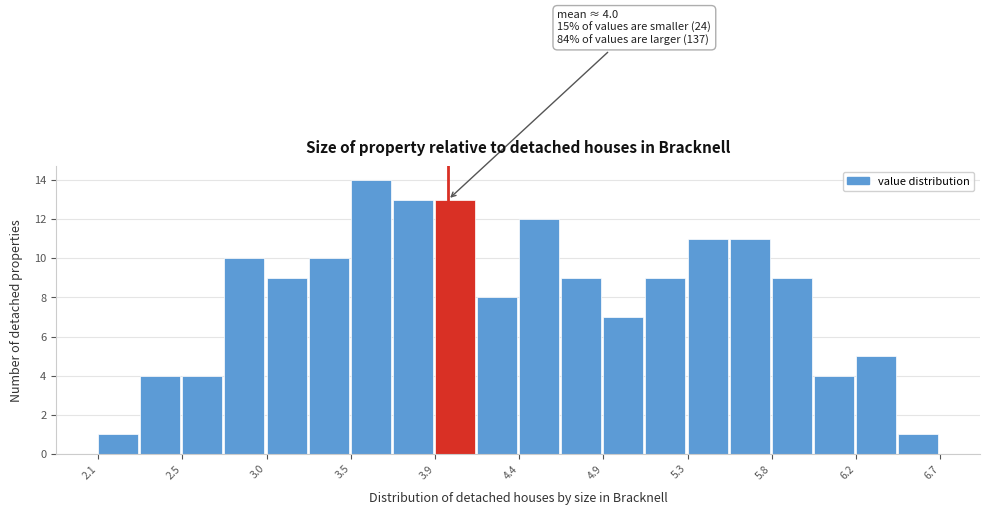

Which range on the x-axis has the tallest bar?

3.45 to 3.70